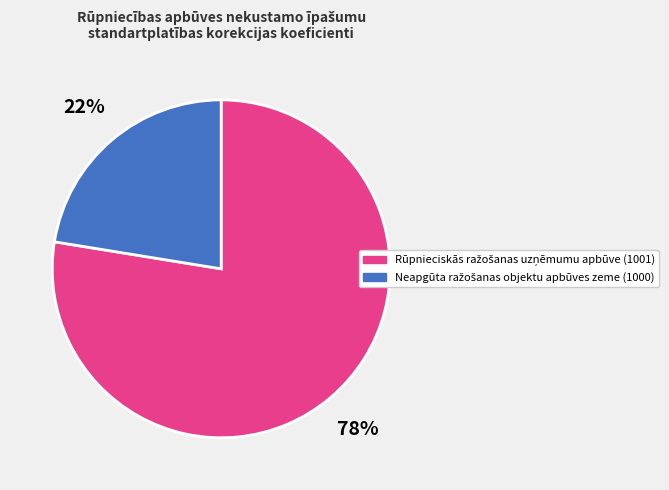

Is there any slice that represents more than half of the pie?

Yes